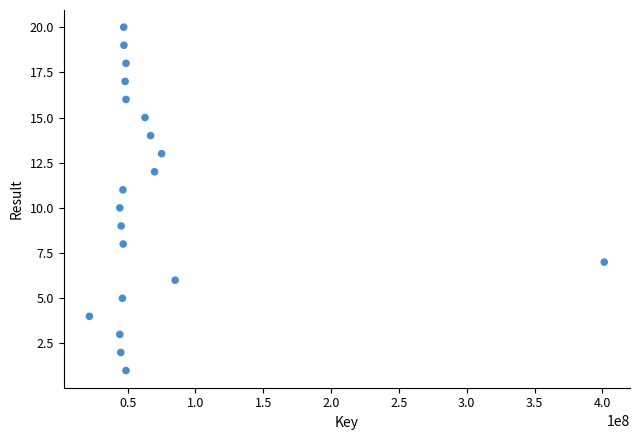

What is the range of Y values (max minus min)?

19